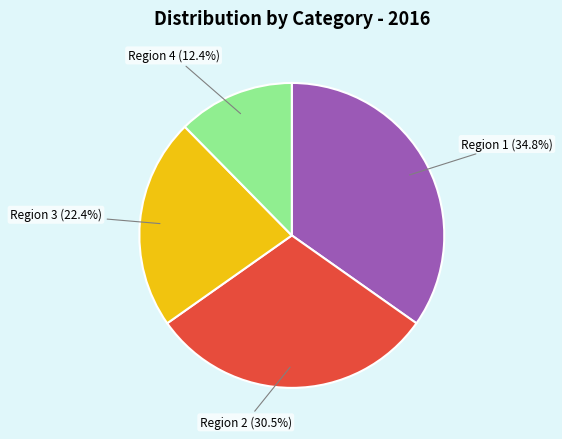

To the nearest percent, what is the average slice percentage?

25%